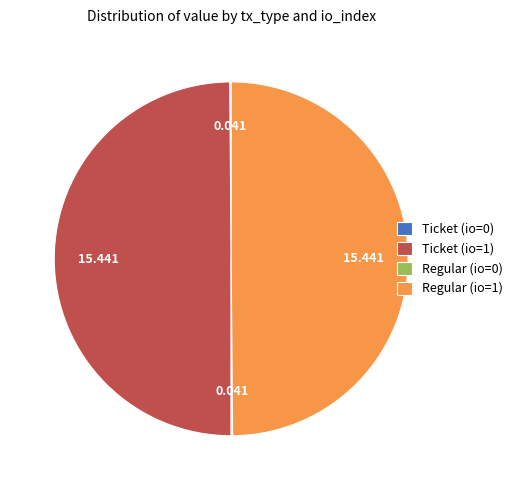

What is the largest slice in the pie chart?

Ticket (index 1)